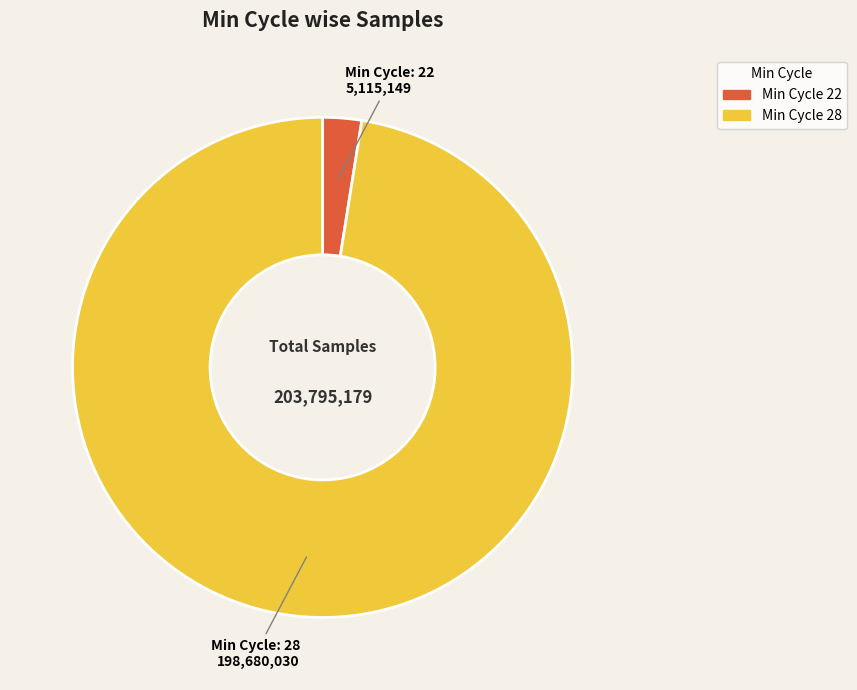

Is there any slice that represents more than half of the pie?

Yes